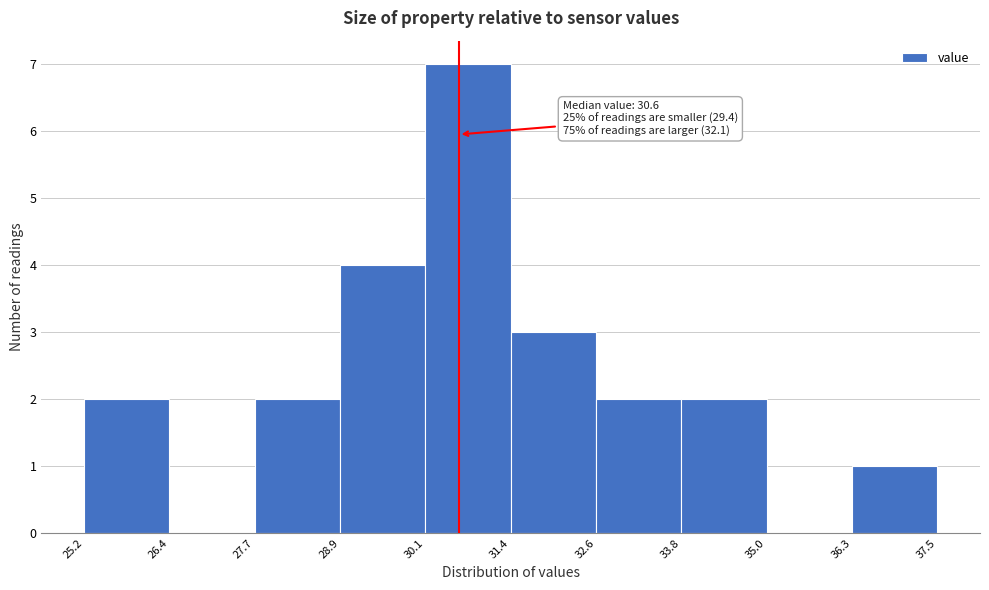

Over which range of the x-axis is the bar tallest?

30.1 to 31.4